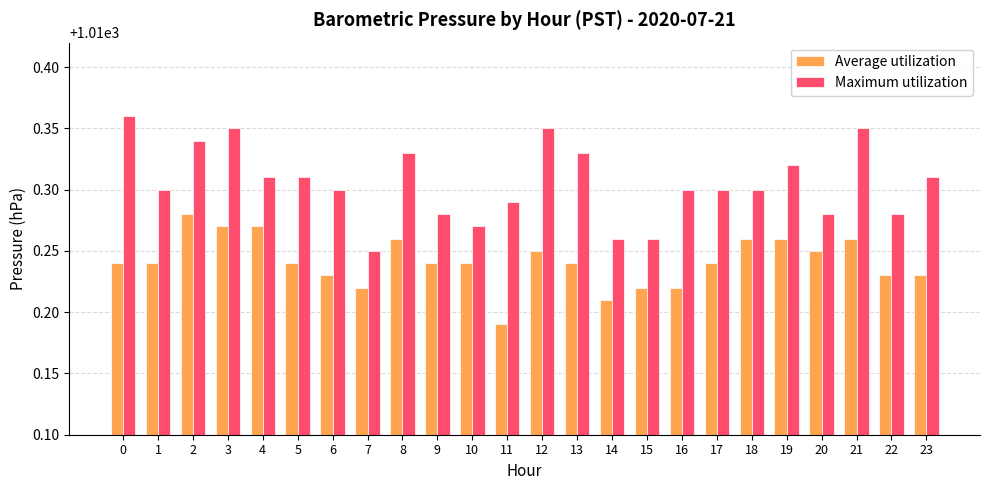

What is the total value across all series at 15?

2020.5